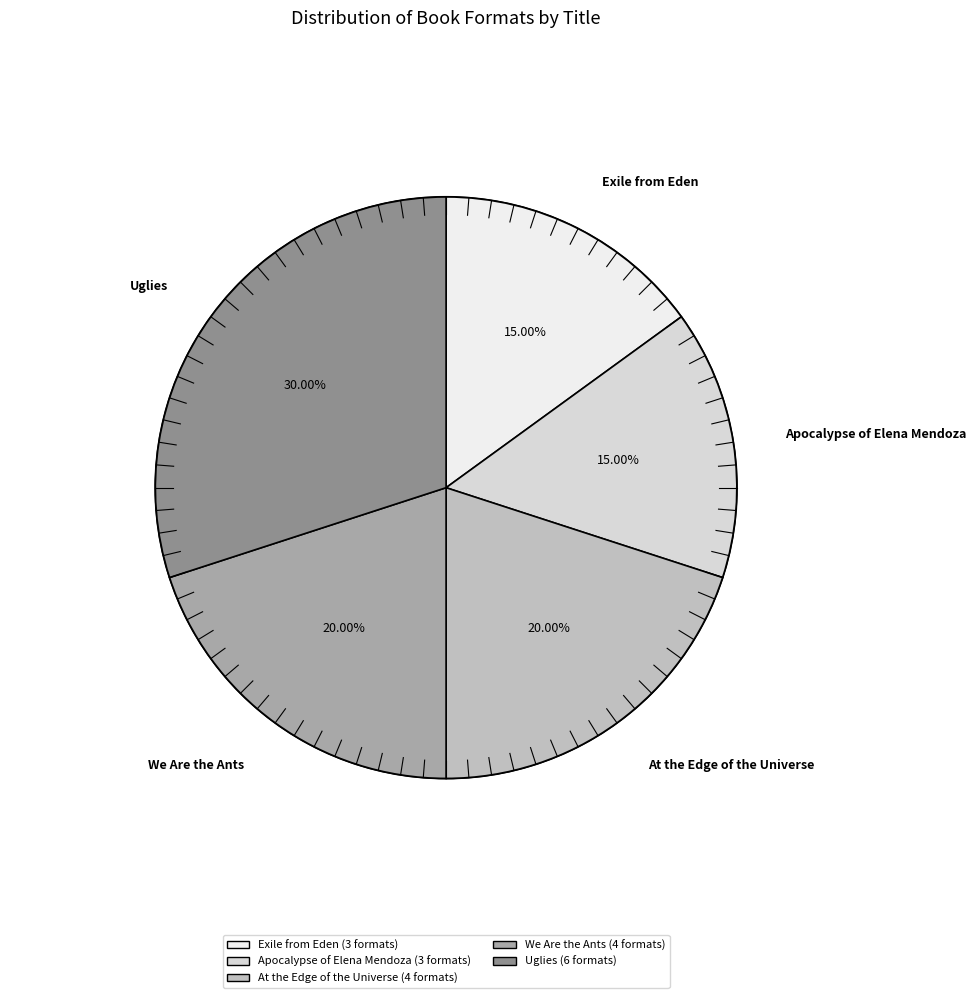

Rank the categories by value from highest to lowest.

Uglies, At the Edge of the Universe, We Are the Ants, Exile from Eden, Apocalypse of Elena Mendoza